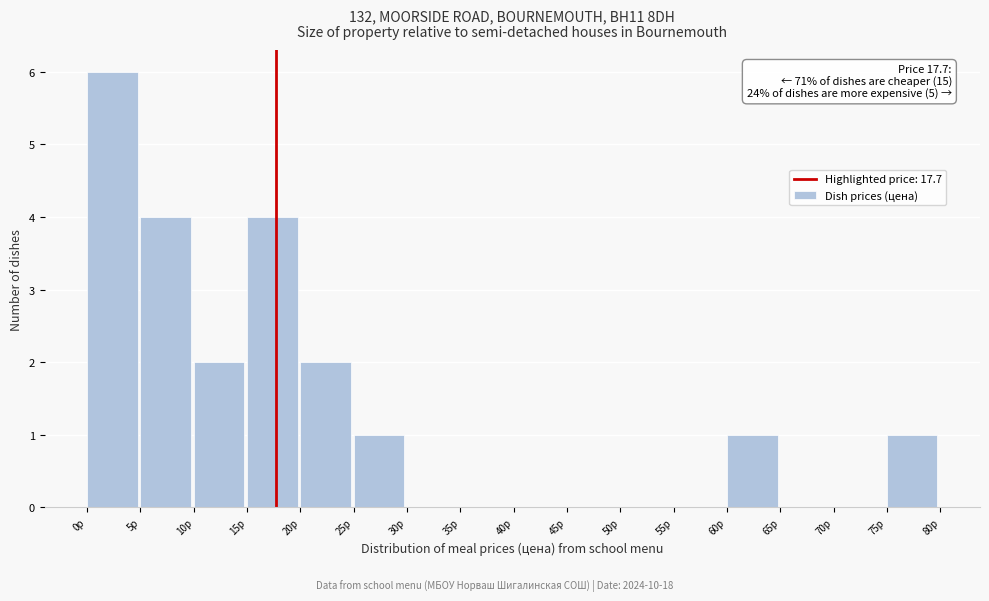

Which range on the x-axis has the tallest bar?

0 to 5